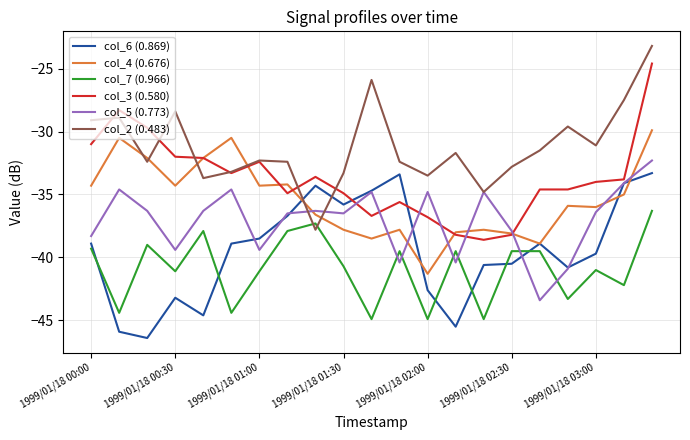

What is the maximum value shown in the chart?

-23.2